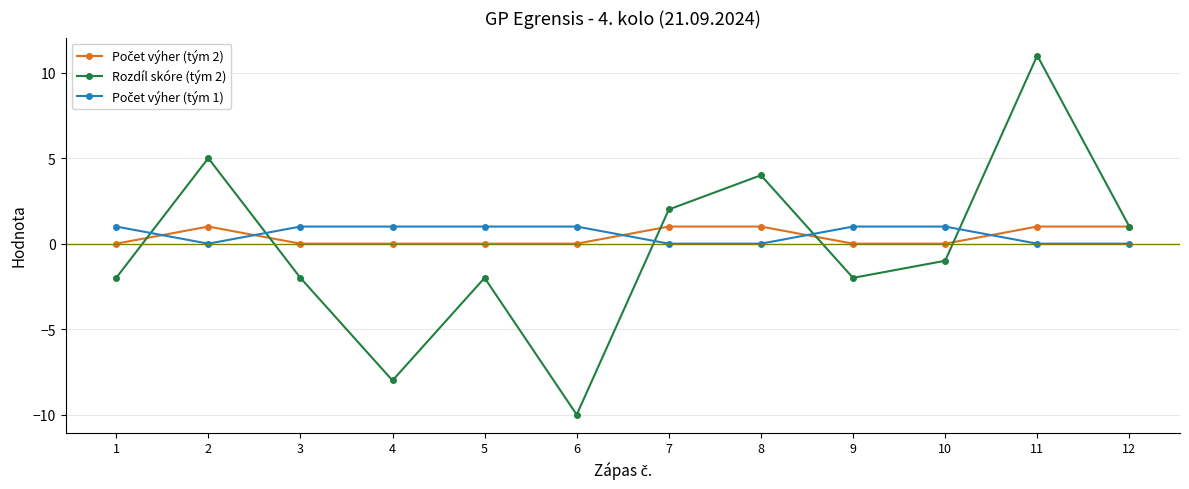

Does the chart have visible grid lines?

Yes